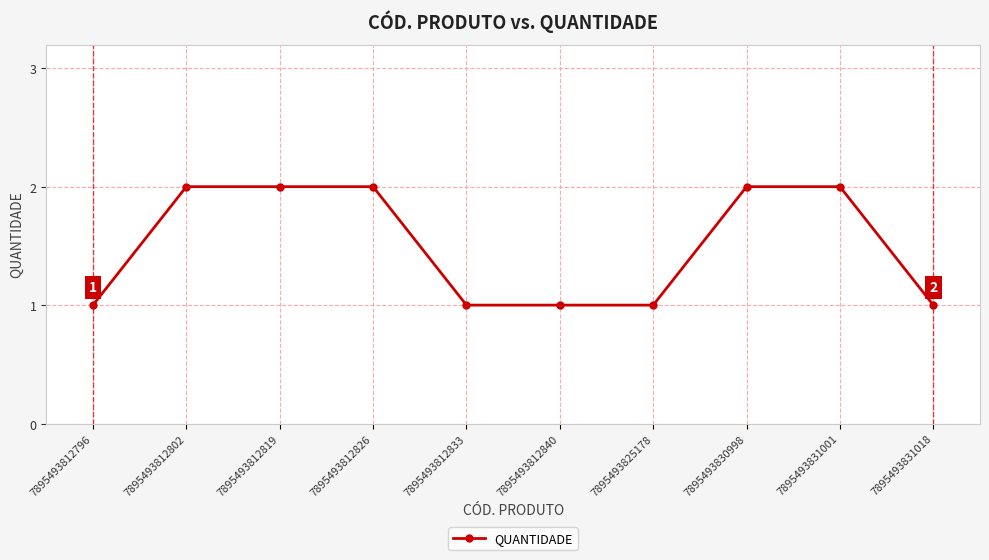

Reading left to right, transcribe all the data shown in this chart.

7895493812796=1	7895493812802=2	7895493812819=2	7895493812826=2	7895493812833=1	7895493812840=1	7895493825178=1	7895493830998=2	7895493831001=2	7895493831018=1